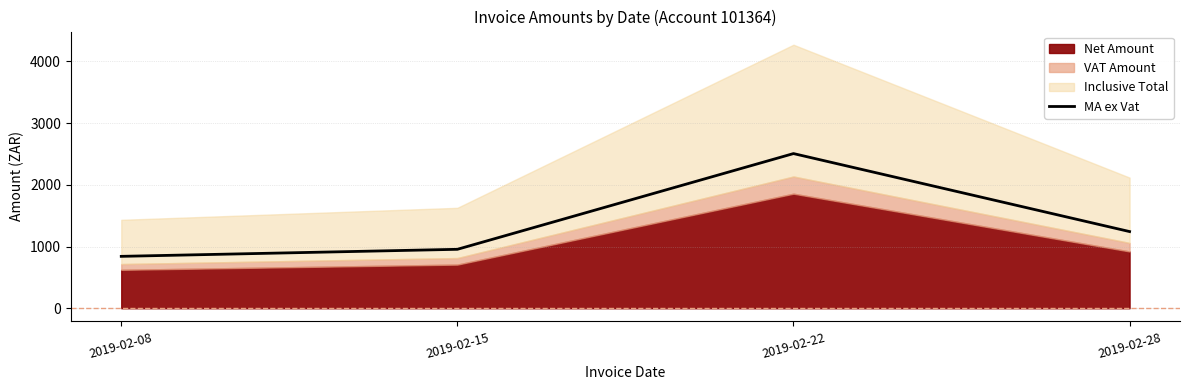

Reading right to left, list all the values displayed in this chart.

2019-02-28=1243.1	2019-02-22=2507.1	2019-02-15=955.5	2019-02-08=841.4